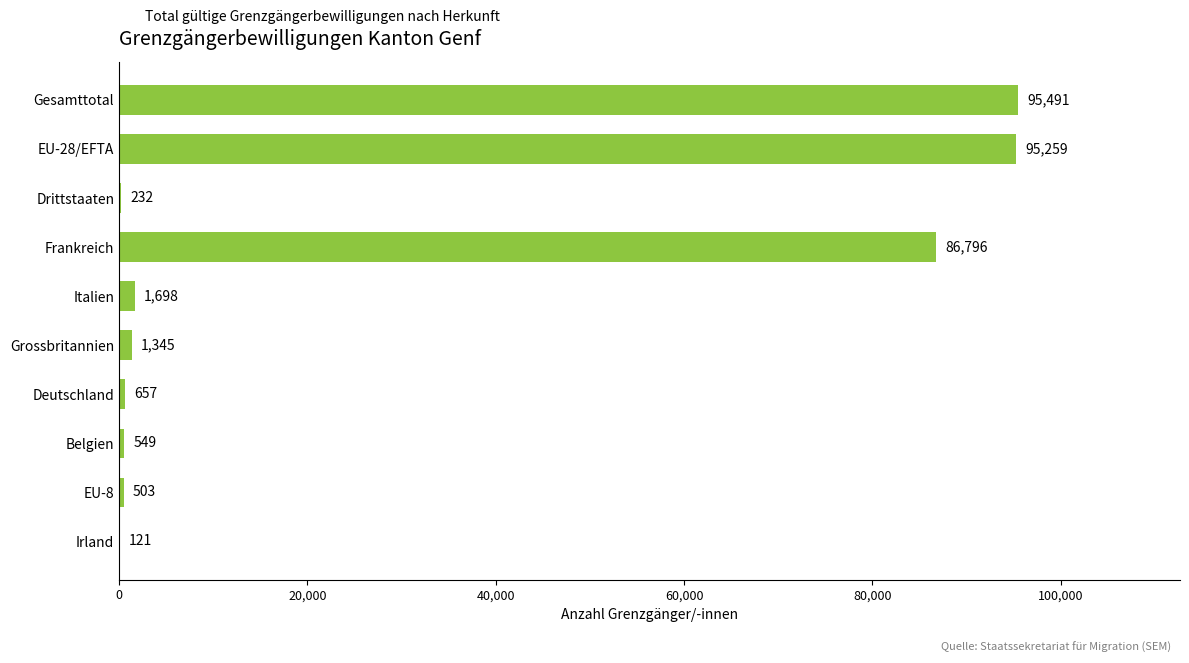

The value at Italien is 1698. True or false?

True